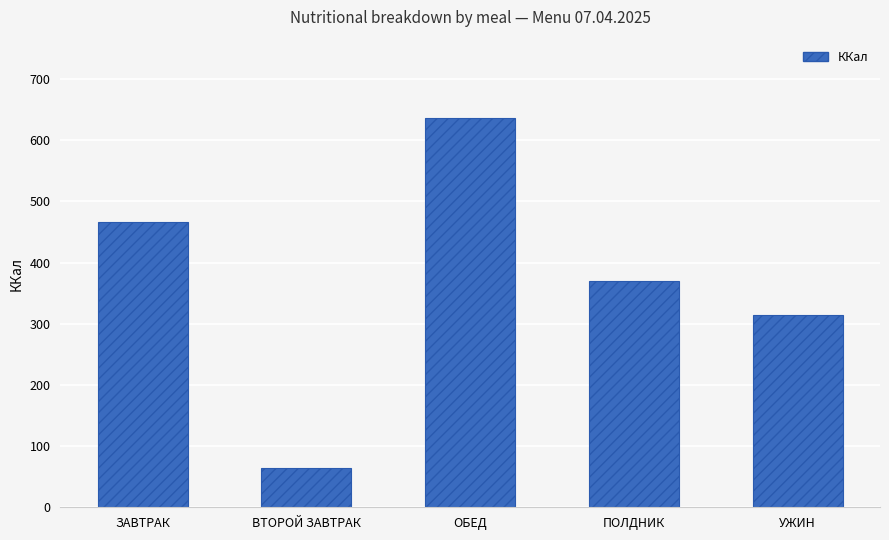

What position from the right is УЖИН?

1